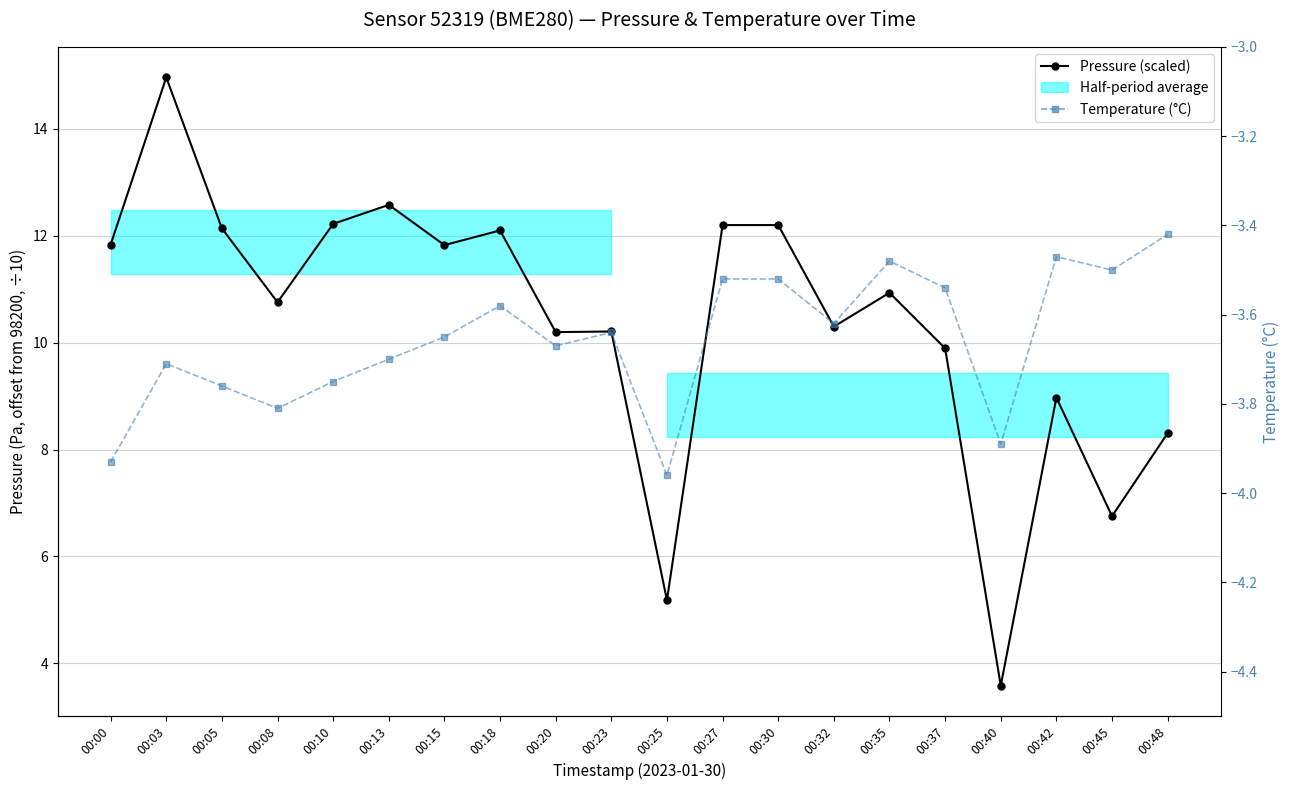

In Pressure (scaled), how many points are lower than both neighbors (excluding endpoints)?

7